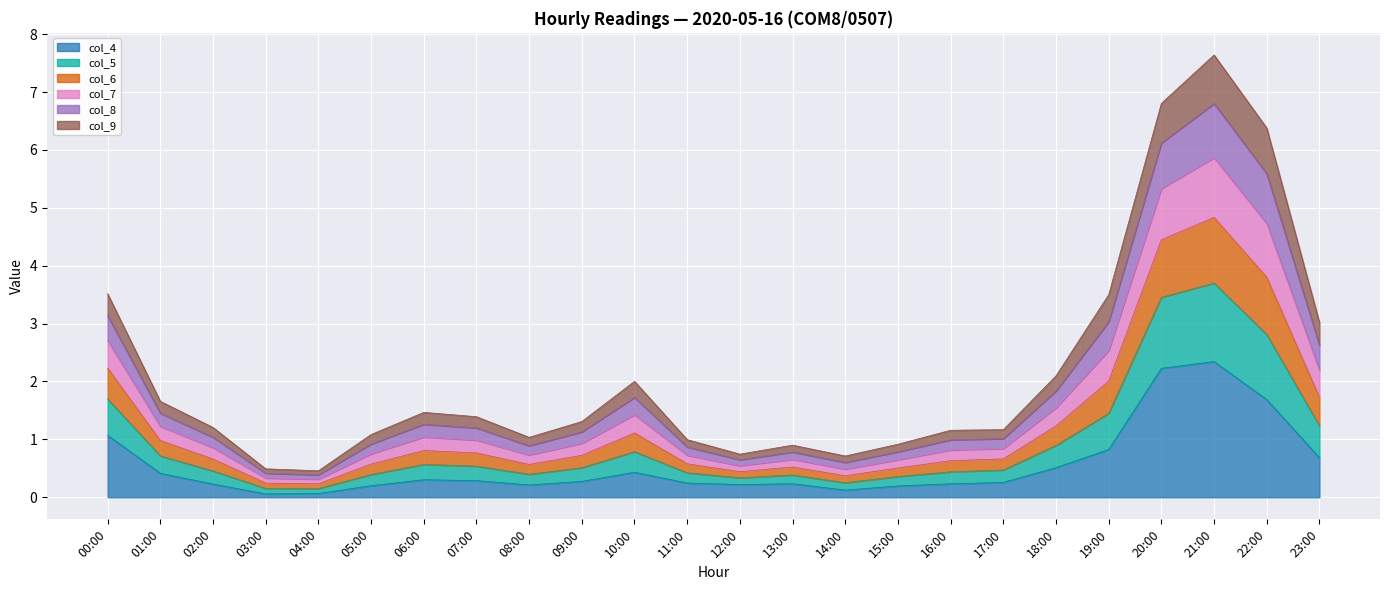

The value of col_4 at 07:00 is 0.3. True or false?

True